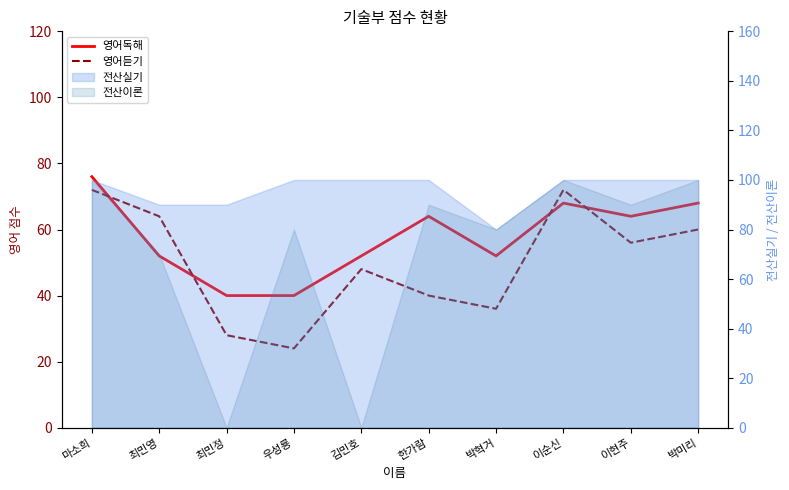

True or false: 영어듣기 has more than 2 points higher than both neighbors.

False